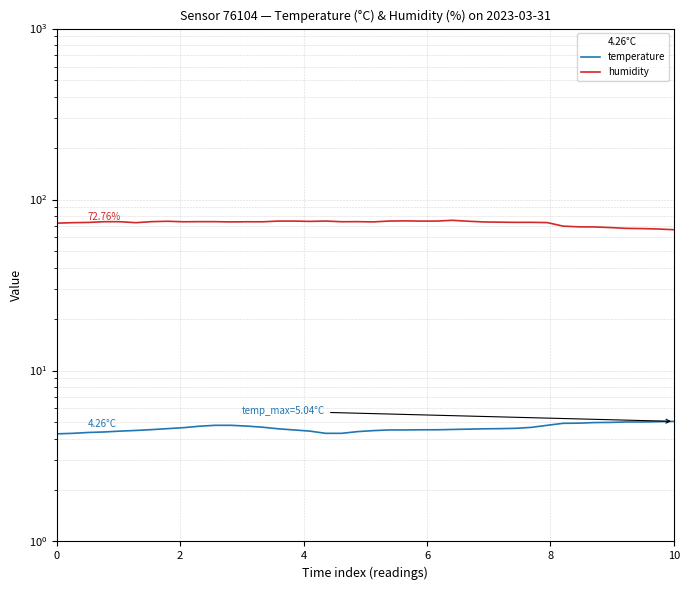

Reading right to left, extract all data points from this chart.

temperature: 5.0	5.0	5.0	5.0	5.0	5.0	4.9	4.9	4.8	4.7	4.6	4.6	4.6	4.5	4.5	4.5	4.5	4.5	4.5	4.5	4.4	4.3	4.3	4.4	4.5	4.6	4.7	4.7	4.8	4.8	4.7	4.6	4.6	4.5	4.5	4.4	4.4	4.3	4.3	4.3
humidity: 66.6	67.2	67.6	67.8	68.5	69.2	69.2	69.9	73.3	73.6	73.5	73.7	74.0	74.7	75.6	74.8	74.8	75.0	74.8	74.0	74.2	74.2	74.8	74.5	74.8	74.8	74.1	74.2	74.0	74.2	74.2	74.1	74.6	74.3	73.2	74.2	74.2	73.5	73.2	72.8